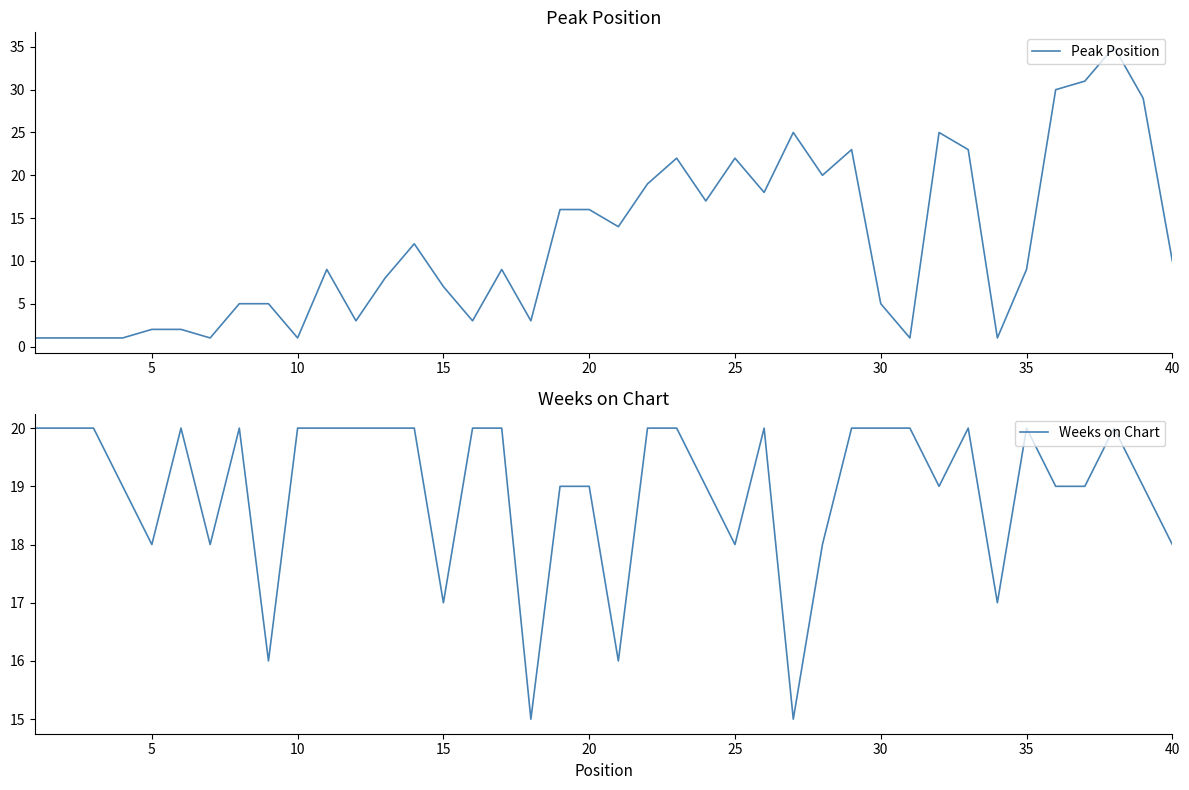

What is the highest value of the Peak Position series?

35